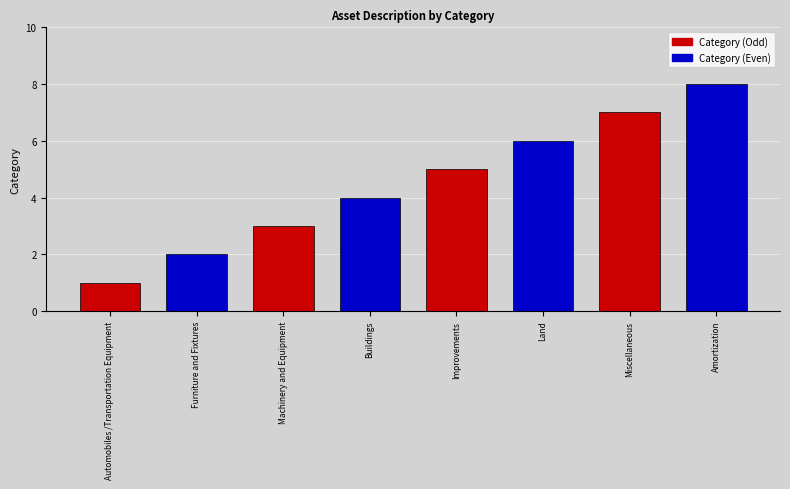

Reading left to right, list all the values displayed in this chart.

1	2	3	4	5	6	7	8